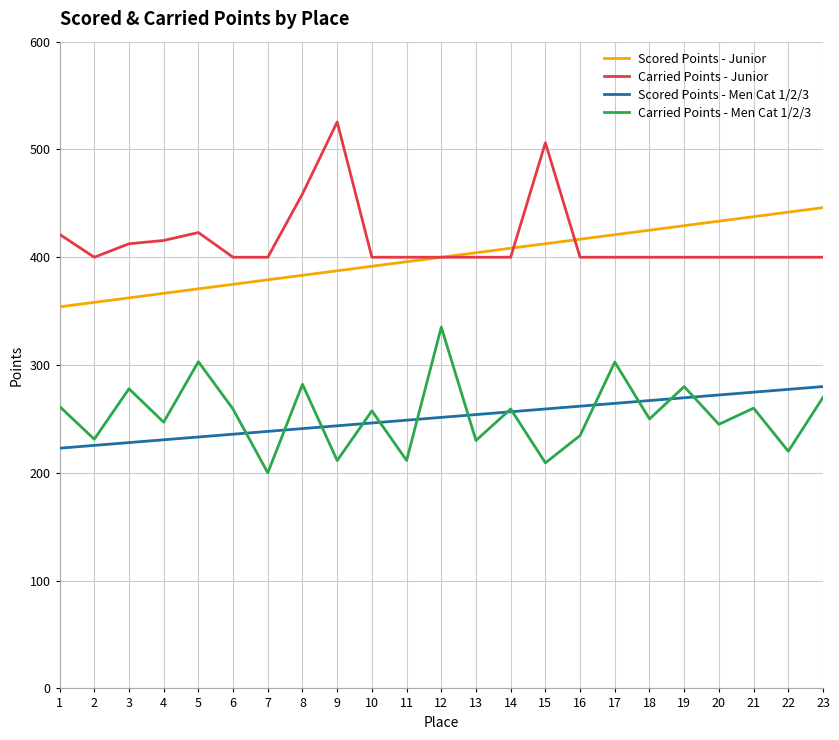

The Scored Points - Junior series shows 663.9 at 18. True or false?

False